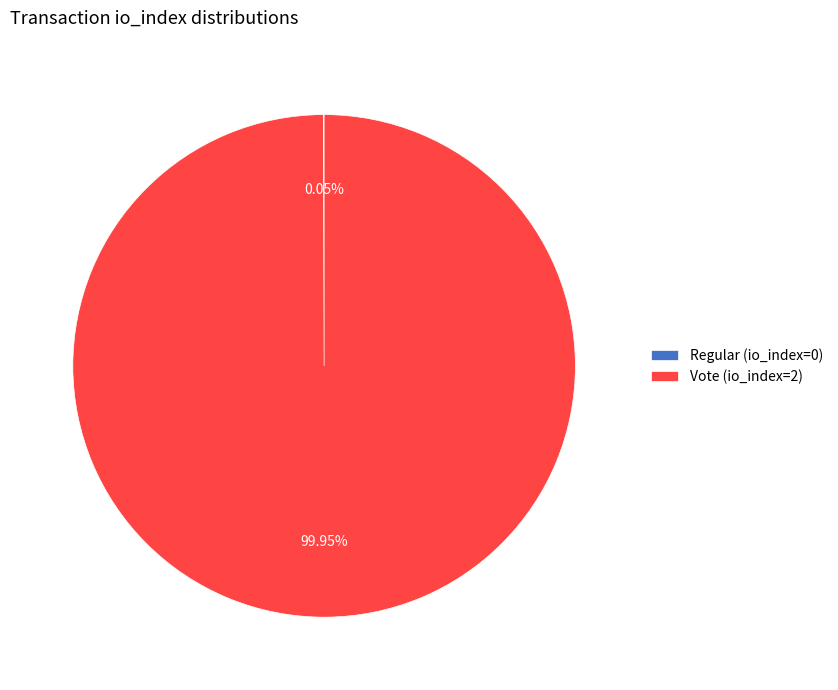

What is the majority slice?

Vote (io_index=2)